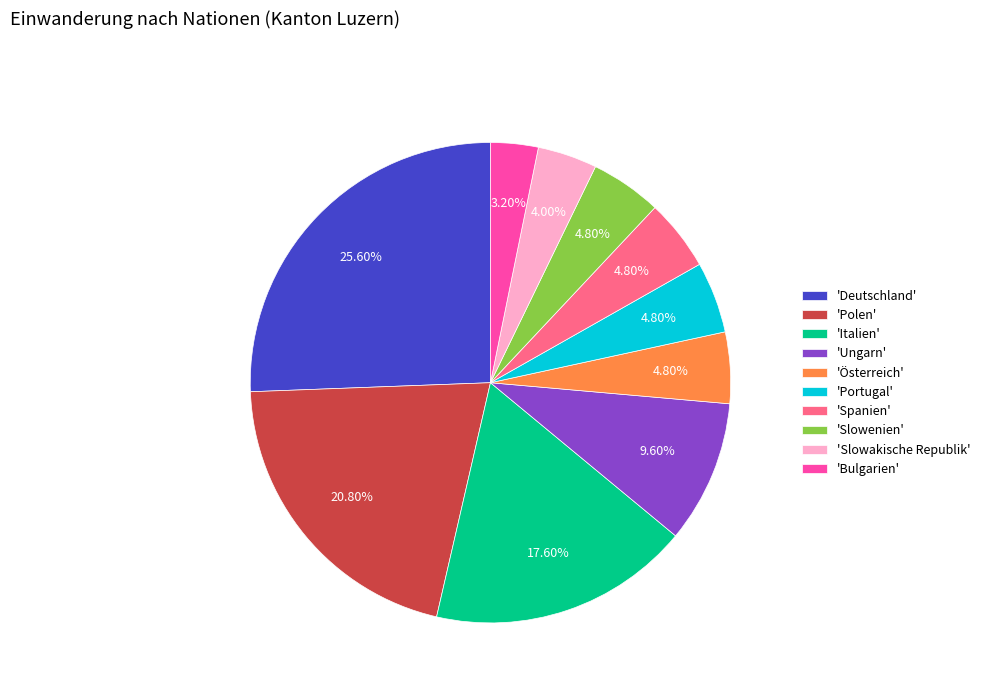

What is the smallest slice in the pie chart?

'Bulgarien'